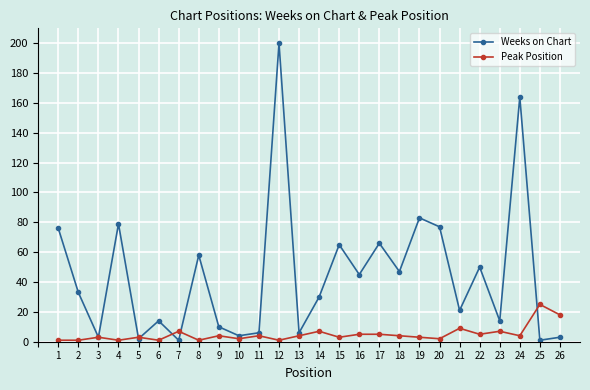

After their last crossing, which series has the higher values: Peak Position or Weeks on Chart?

Peak Position